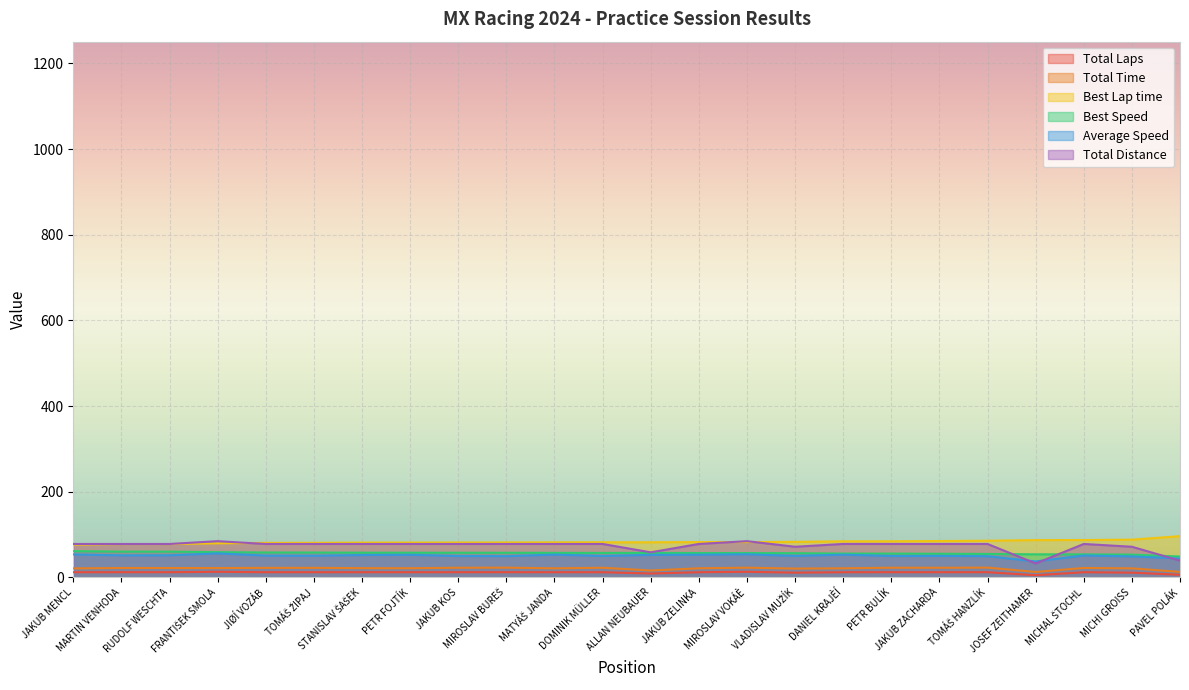

Count the number of categories in the chart.

24